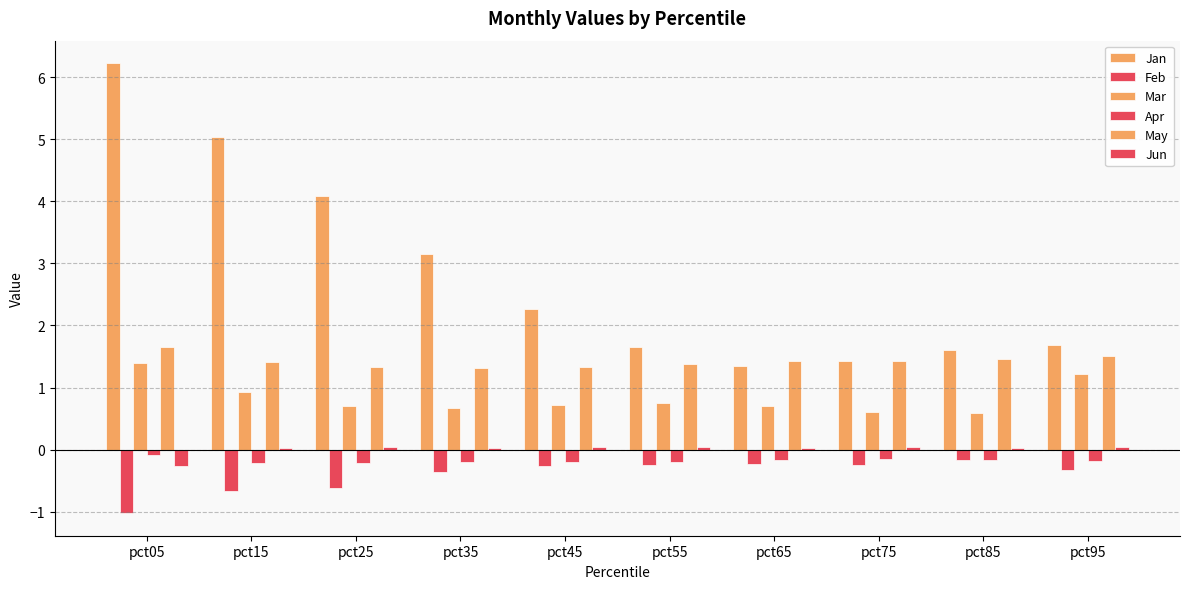

At which category is the sum across all series the highest?

pct05